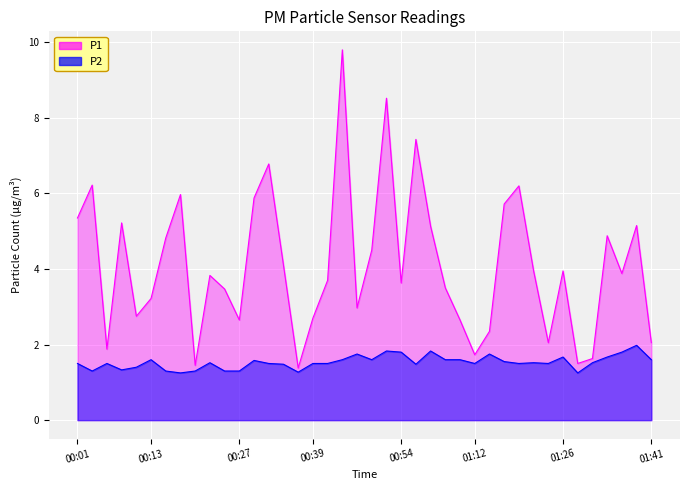

At which category does P2 reach its first local peak?

00:05